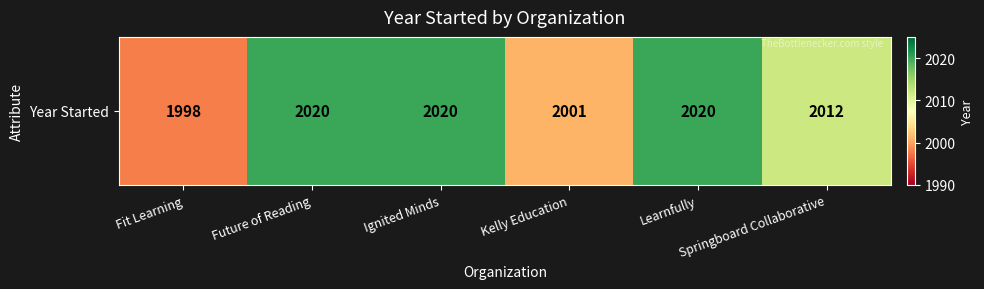

Is it true that the value at Fit Learning is 550?

False